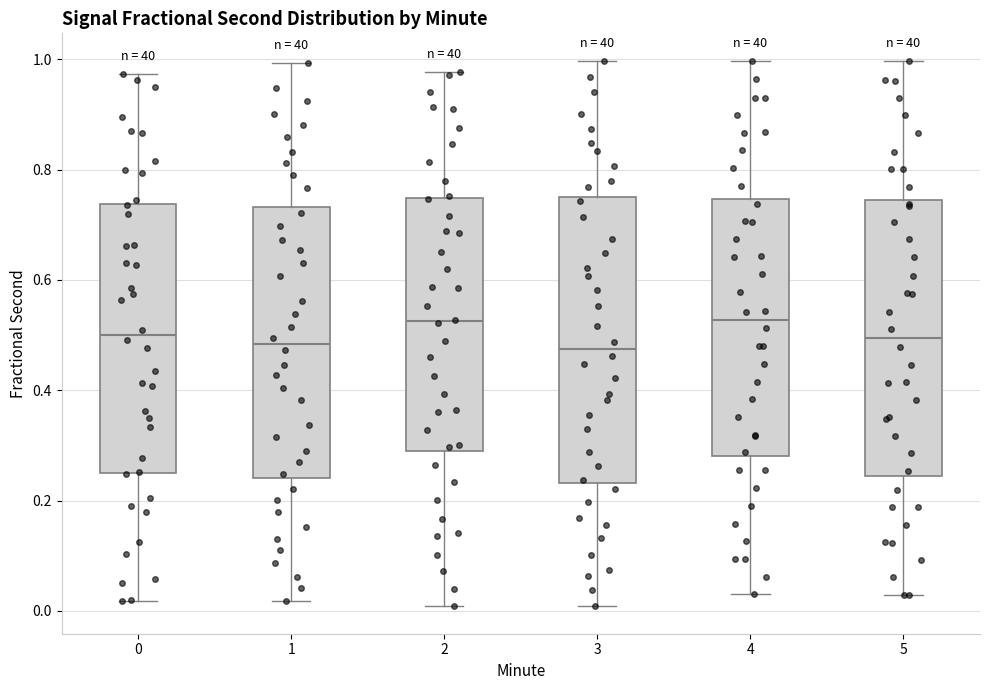

Reading left to right, transcribe this box plot: for each box, give where its median line is, the range the box spans, and where its two whiskers end, as read against the y-axis. The values are not printed on the chart, so give them approximately, as read against the axis.

0: median 0.50, box 0.26 to 0.74, whiskers 0.02 to 0.98
1: median 0.48, box 0.24 to 0.74, whiskers 0.02 to 1.00
2: median 0.52, box 0.28 to 0.74, whiskers 0.00 to 0.98
3: median 0.48, box 0.24 to 0.76, whiskers 0.00 to 1.00
4: median 0.52, box 0.28 to 0.74, whiskers 0.04 to 1.00
5: median 0.50, box 0.24 to 0.74, whiskers 0.02 to 1.00